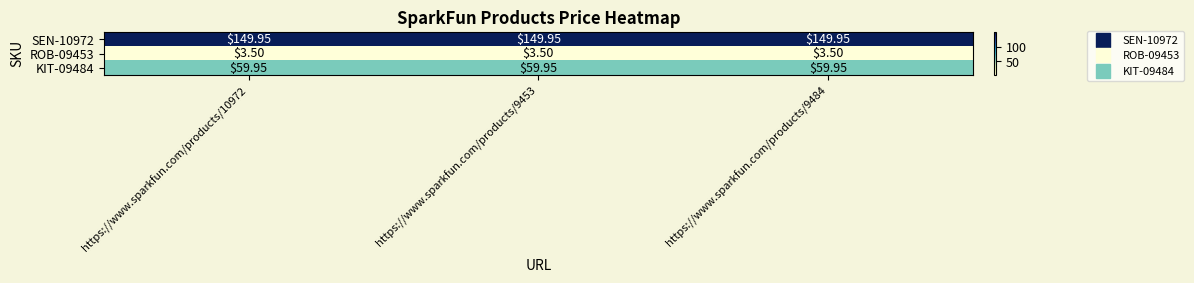

Which series has the largest total across all categories?

SEN-10972